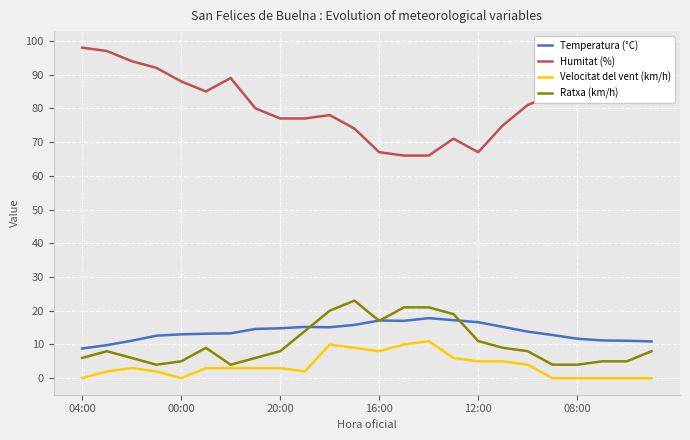

Which series has the largest total across all categories?

Humitat (%)